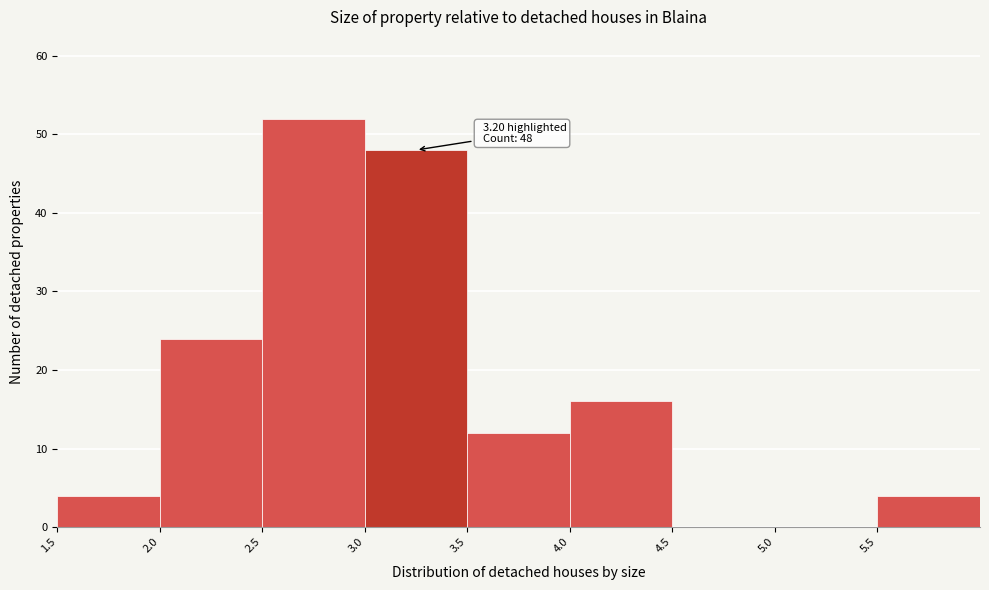

Which range on the x-axis has the tallest bar?

2.5 to 3.0